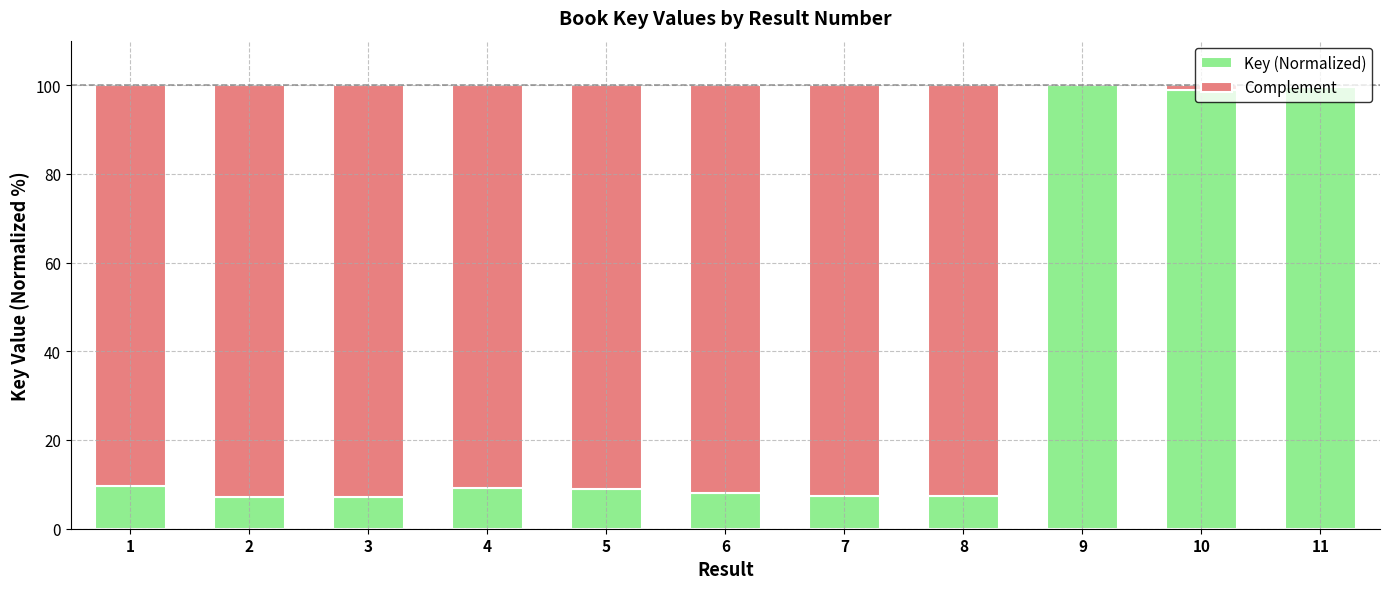

What is the maximum value for Key (Normalized)?

100.0